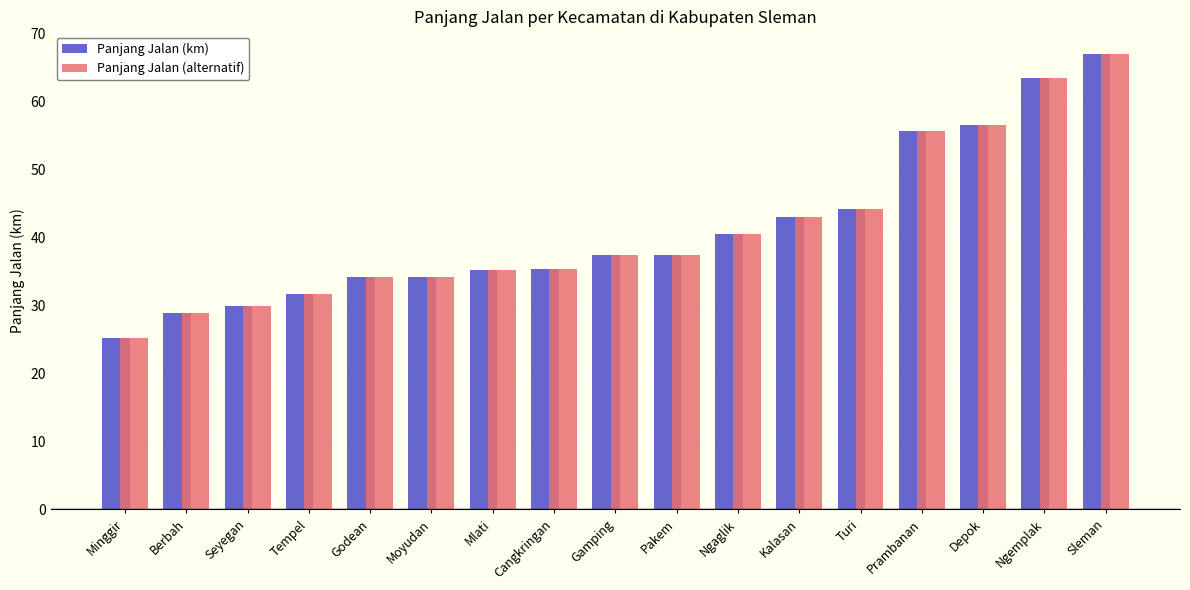

True or false: Panjang Jalan (alternatif) has a value of 57.2 at Godean.

False